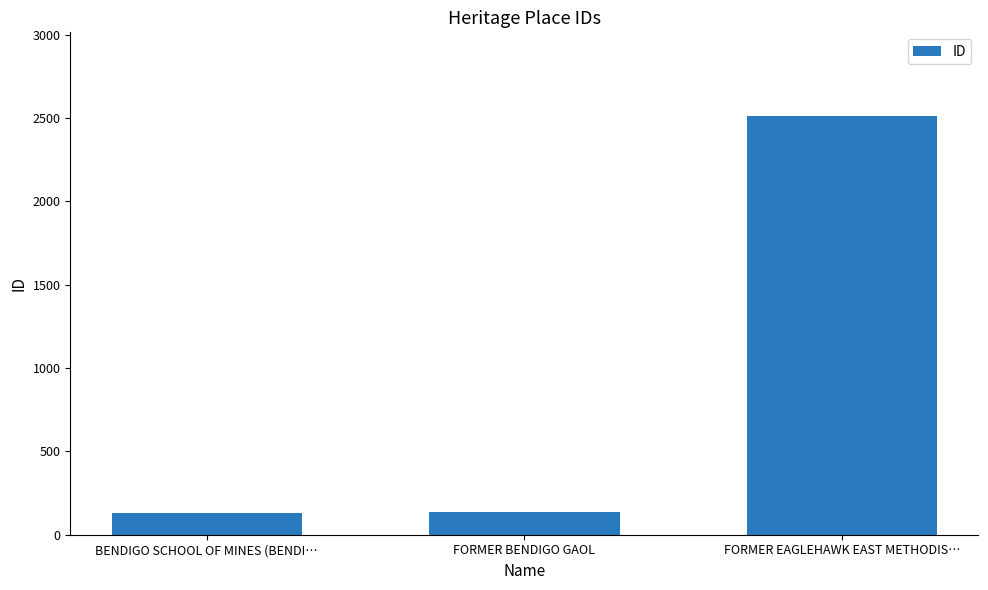

What is the label of the 1st bar from the right?

FORMER EAGLEHAWK EAST METHODIS…